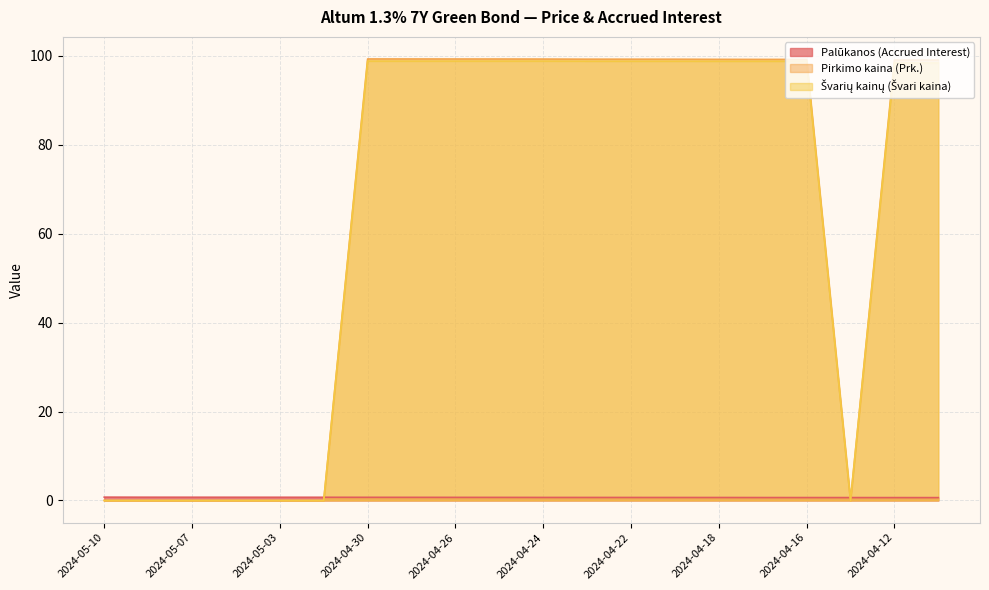

What is the difference between the highest and lowest values at 2024-04-24?

98.5